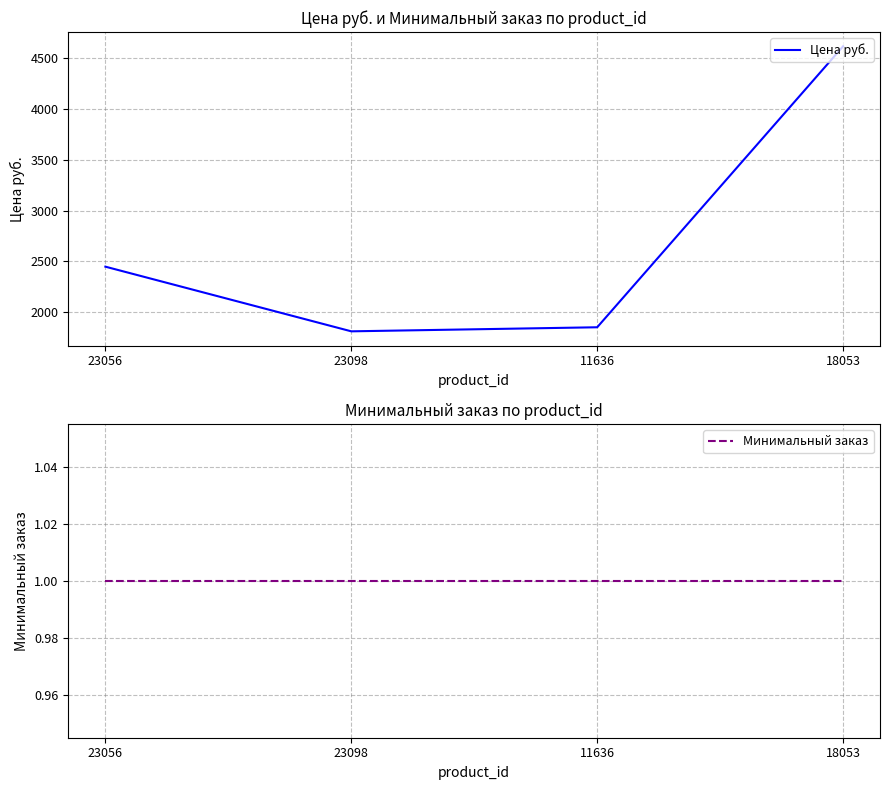

At which category is the sum across all series the highest?

18053